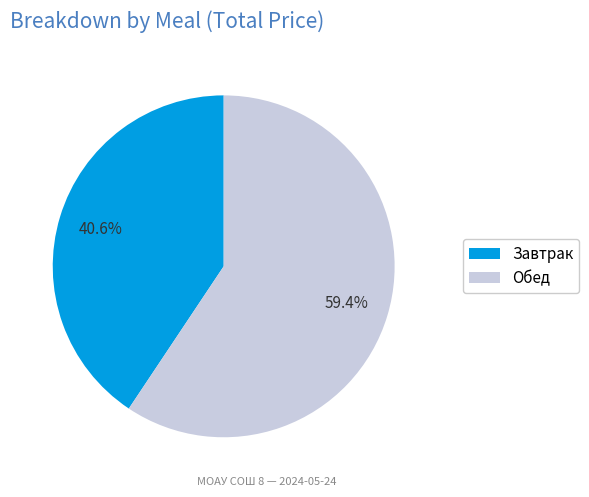

True or false: Завтрак accounts for 54% of the total.

False